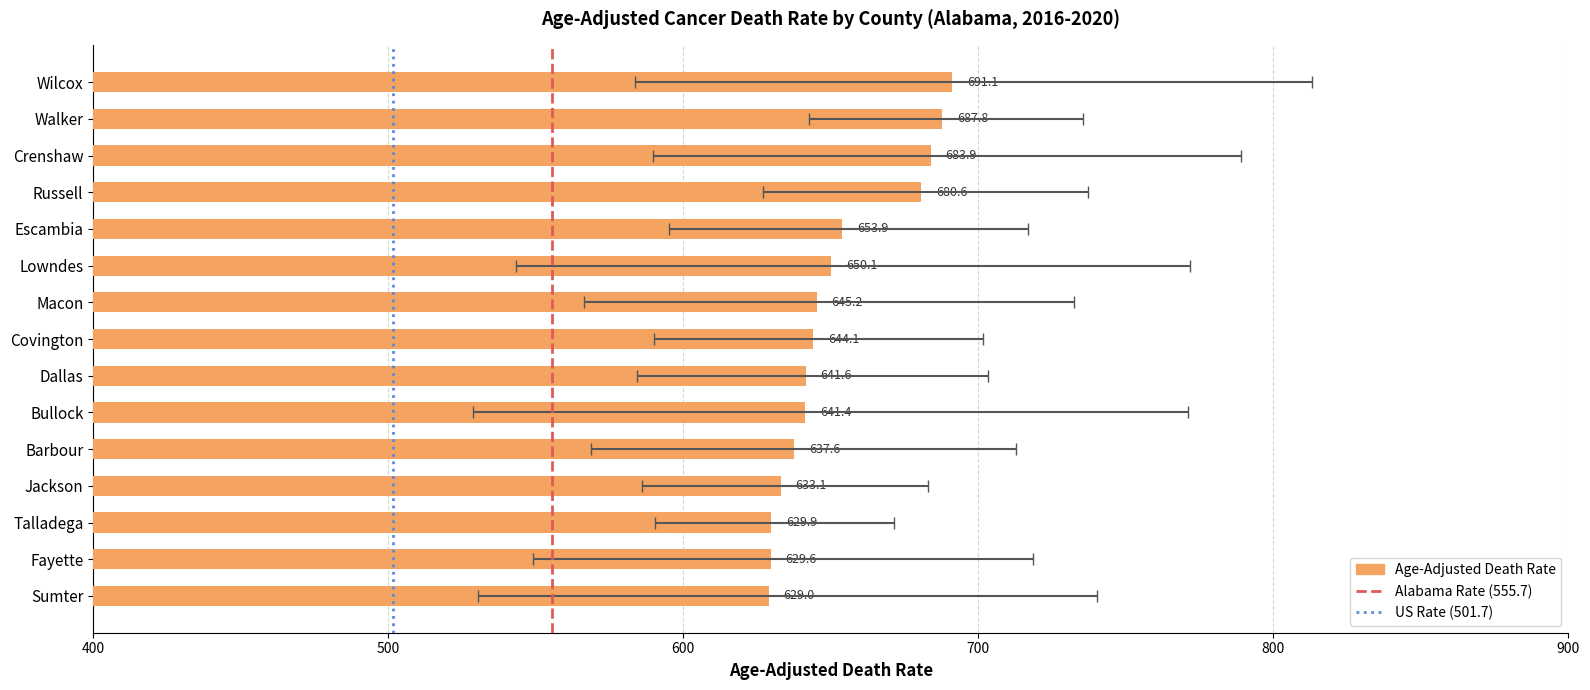

Is it true that Lower CI equals 304.5 at Lowndes?

False